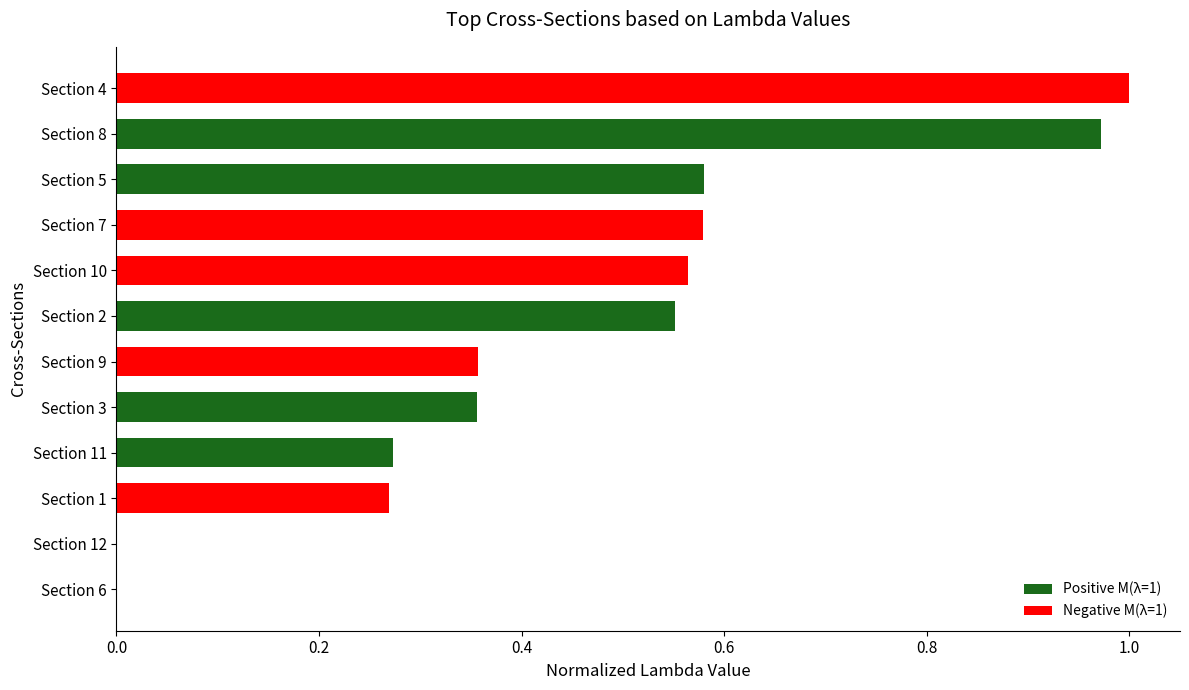

At which category does the chart reach its peak across all series?

Section 4